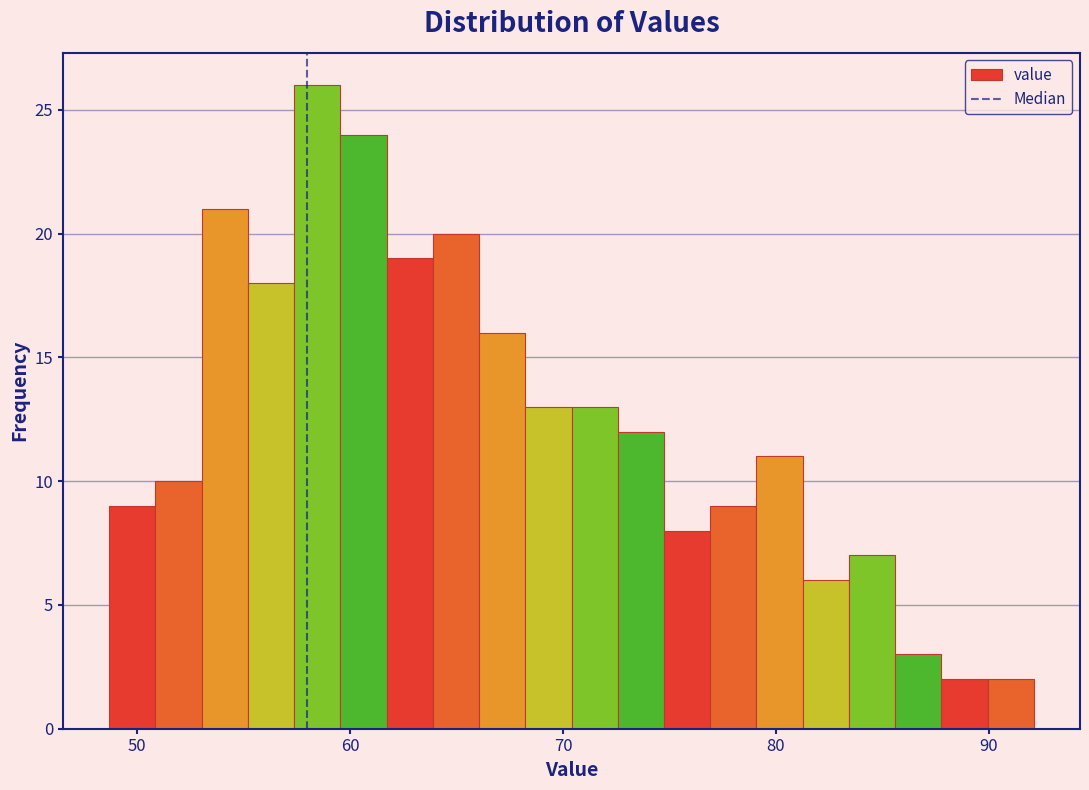

Around what value on the x-axis is the tallest bar? Give the approximate position of its centre, as read against the axis.

58